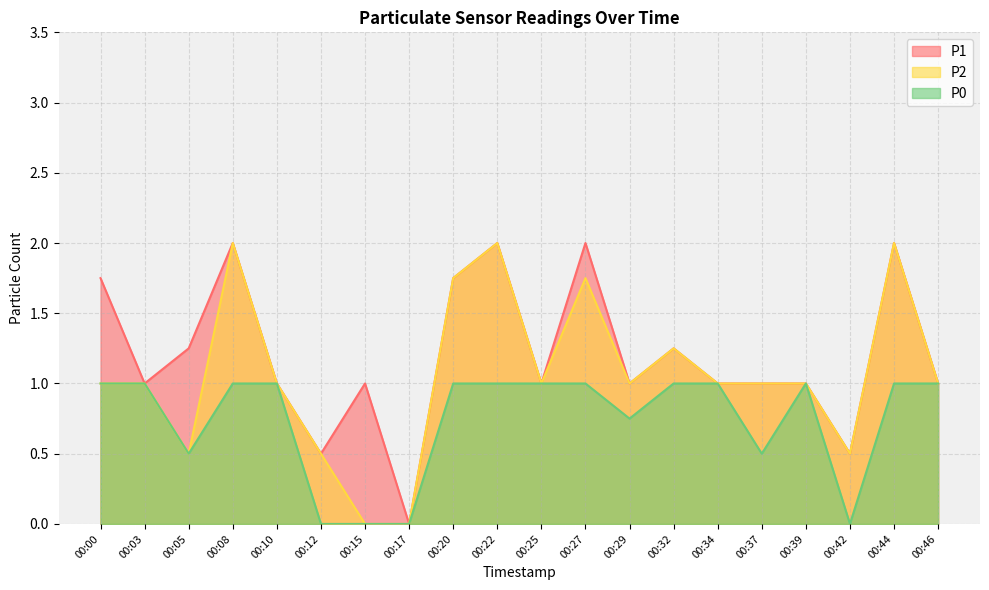

True or false: P1 and P0 intersect in this chart.

False